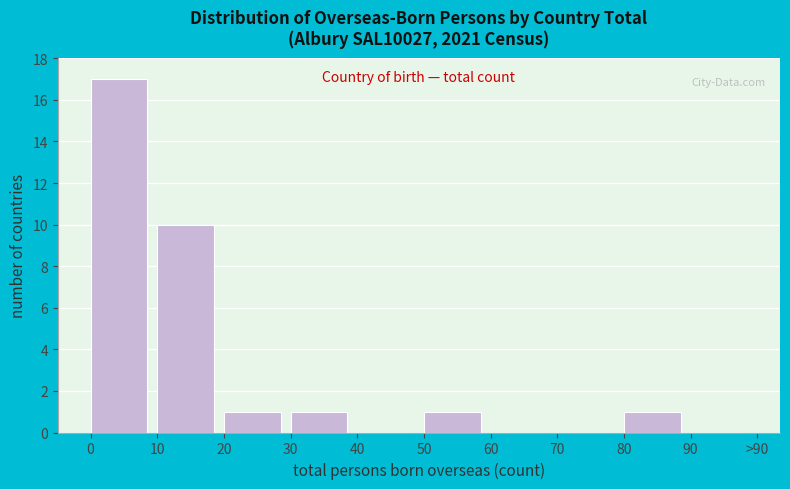

Reading left to right, list all the values displayed in this chart.

0=17	10=10	20=1	30=1	40=0	50=1	60=0	70=0	80=1	90=0